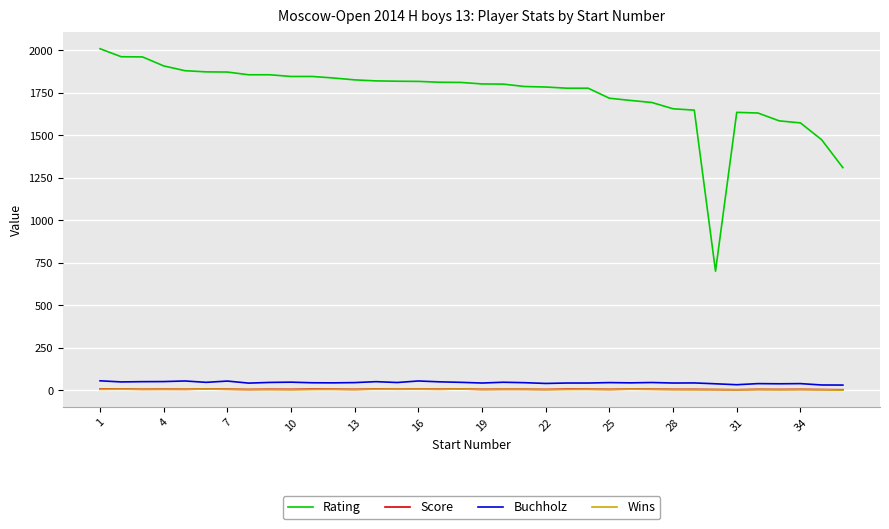

Which series has the largest total across all categories?

Rating